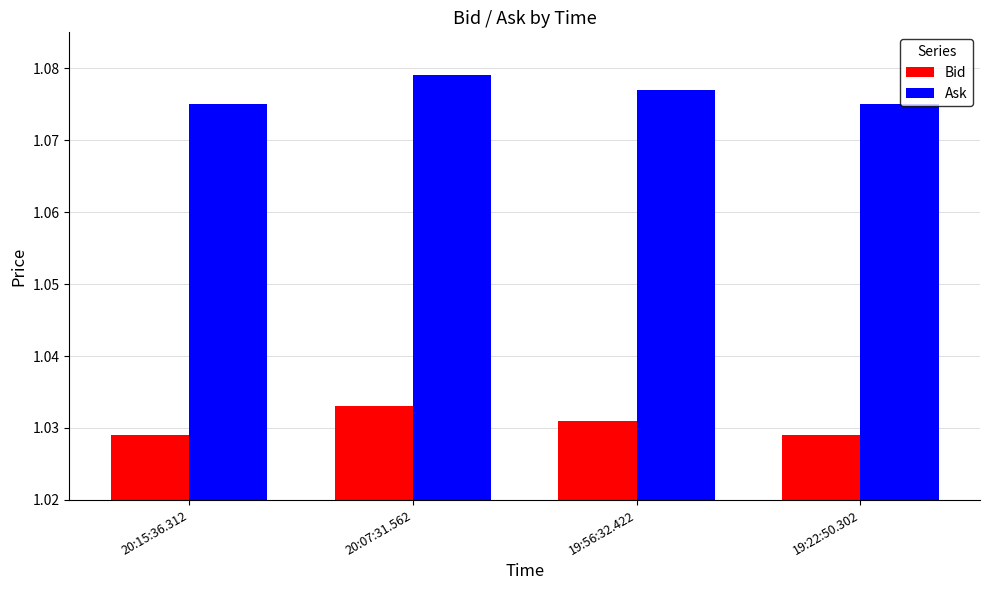

List the series in order of their overall mean, highest first.

Ask, Bid